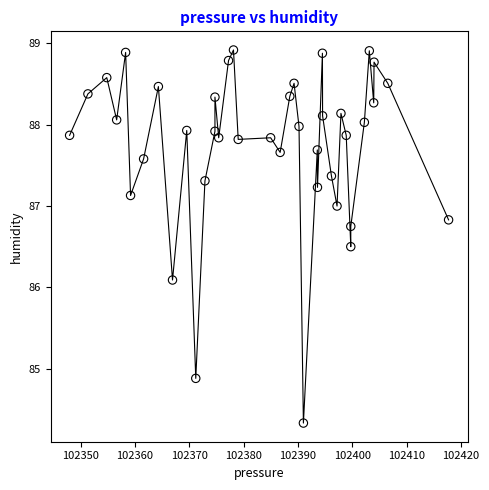

What is the range of X values (max minus min)?

69.8